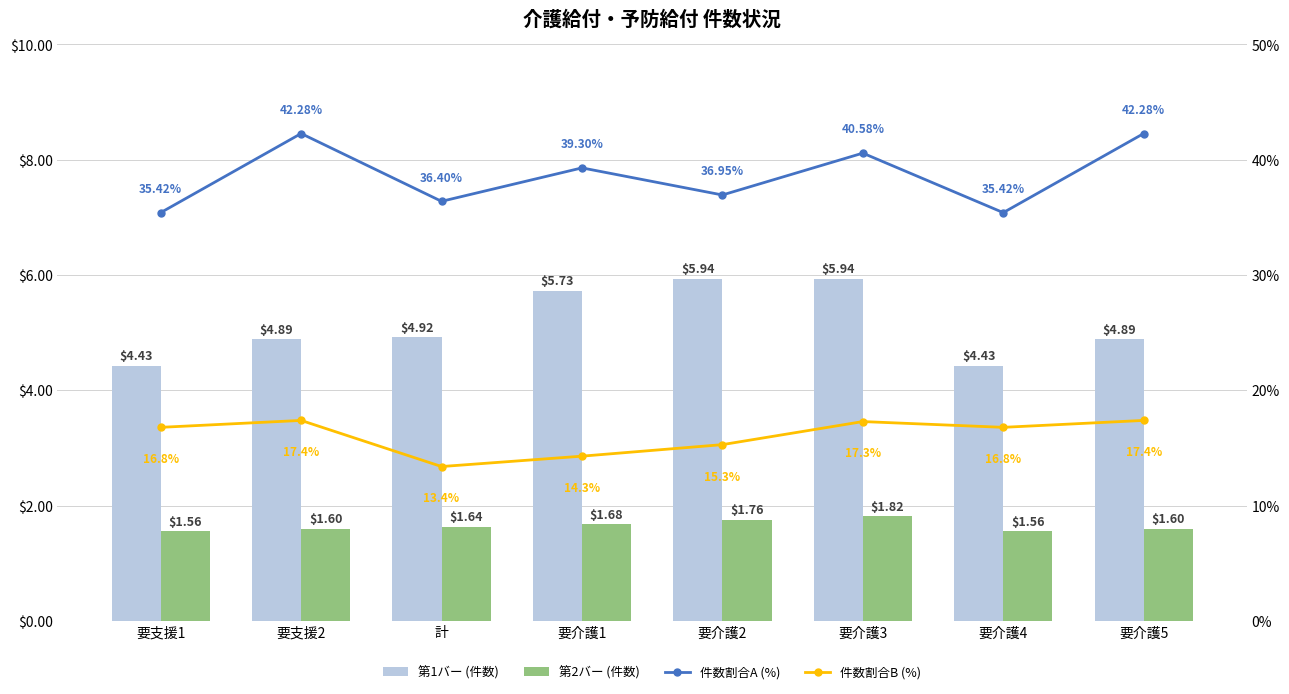

What is the label of the 3rd bar from the left?

計